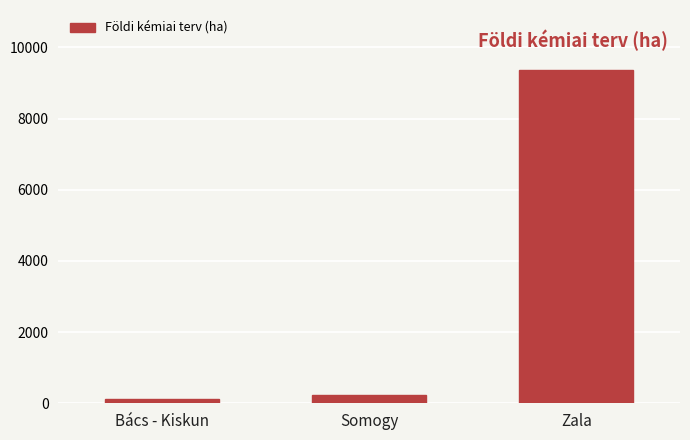

Reading left to right, list all the values displayed in this chart.

Bács - Kiskun=130	Somogy=220	Zala=9365